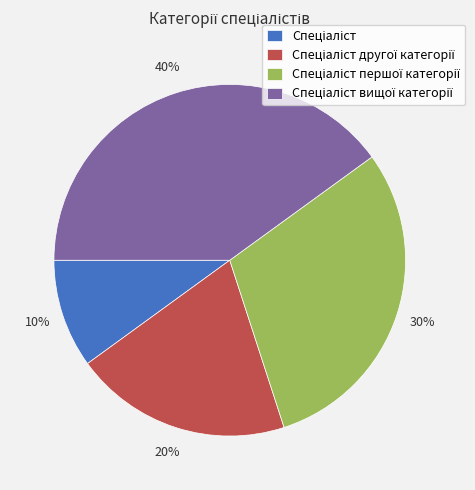

Does any single category account for the majority?

No